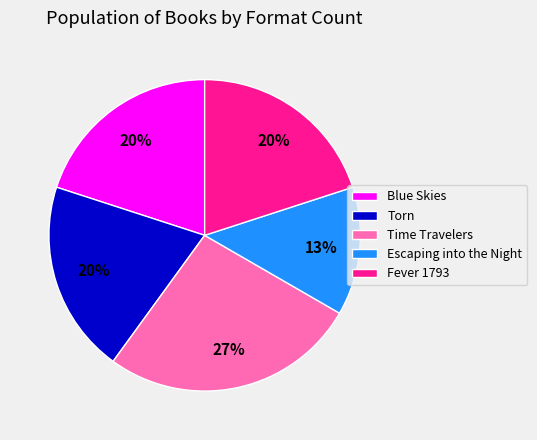

How many segments does this pie chart have?

5